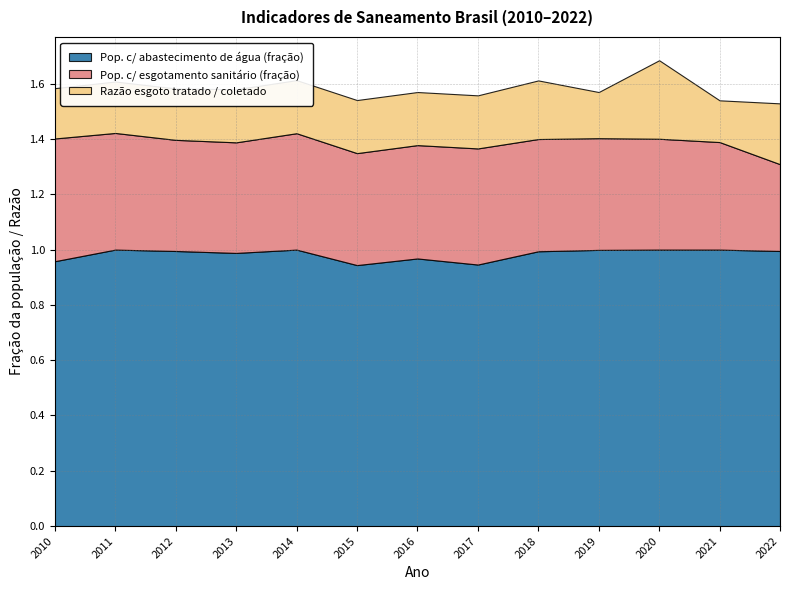

Reading left to right, list all the values displayed in this chart.

Pop. c/ abastecimento de água (fração): 2010=1.0	2011=1.0	2012=1.0	2013=1.0	2014=1.0	2015=0.9	2016=1.0	2017=0.9	2018=1.0	2019=1.0	2020=1.0	2021=1.0	2022=1.0
Pop. c/ esgotamento sanitário (fração): 2010=0.4	2011=0.4	2012=0.4	2013=0.4	2014=0.4	2015=0.4	2016=0.4	2017=0.4	2018=0.4	2019=0.4	2020=0.4	2021=0.4	2022=0.3
Razão esgoto tratado / coletado: 2010=0.2	2011=0.2	2012=0.2	2013=0.2	2014=0.2	2015=0.2	2016=0.2	2017=0.2	2018=0.2	2019=0.2	2020=0.3	2021=0.2	2022=0.2